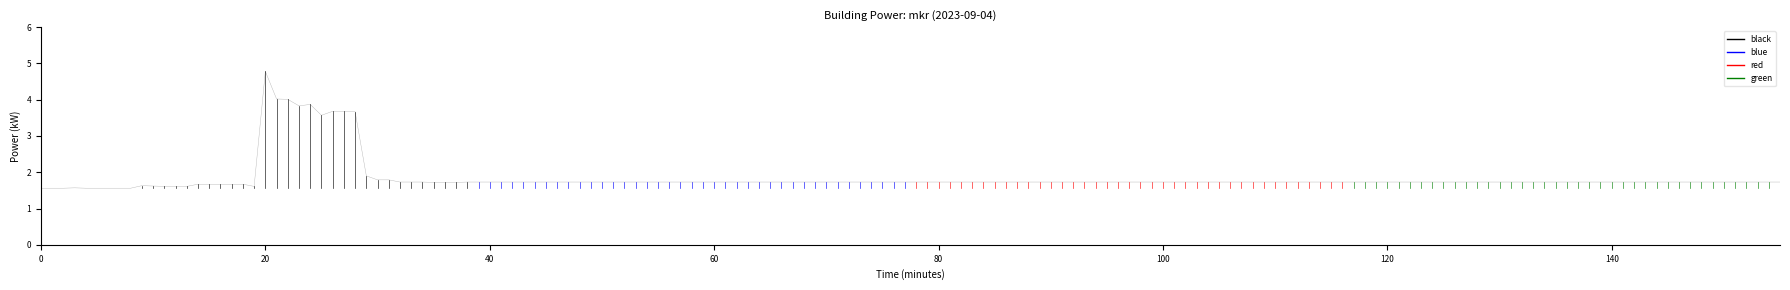

The red series shows 0.9 at 20. True or false?

False